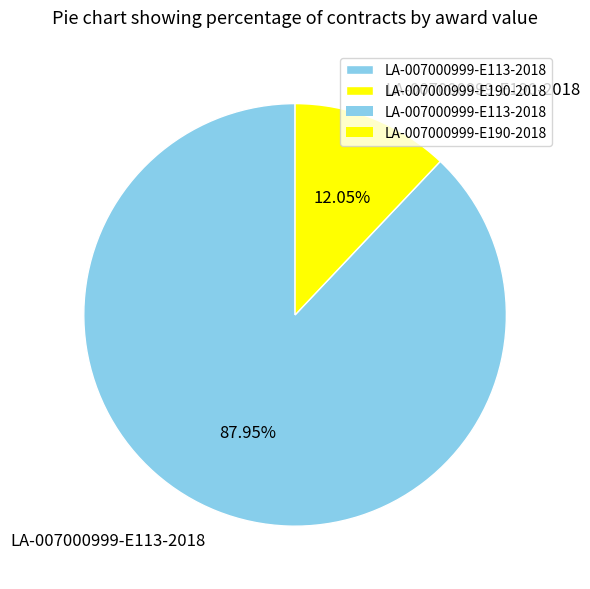

What is the smallest slice in the pie chart?

LA-007000999-E190-2018